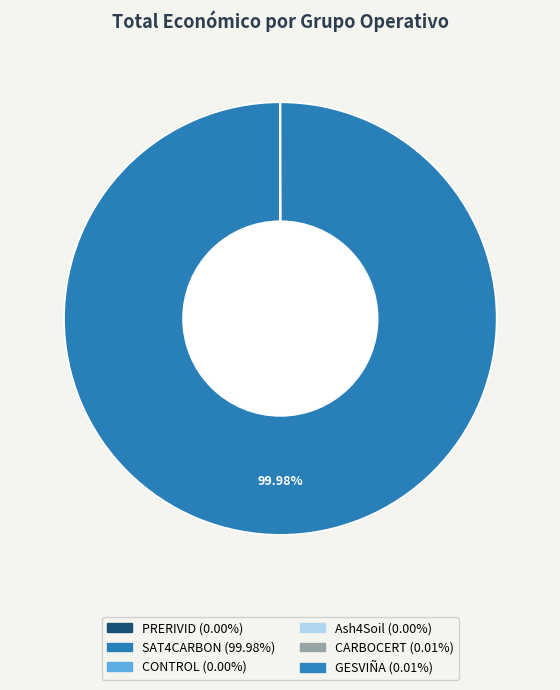

Does CONTROL account for over 50% of the chart?

No